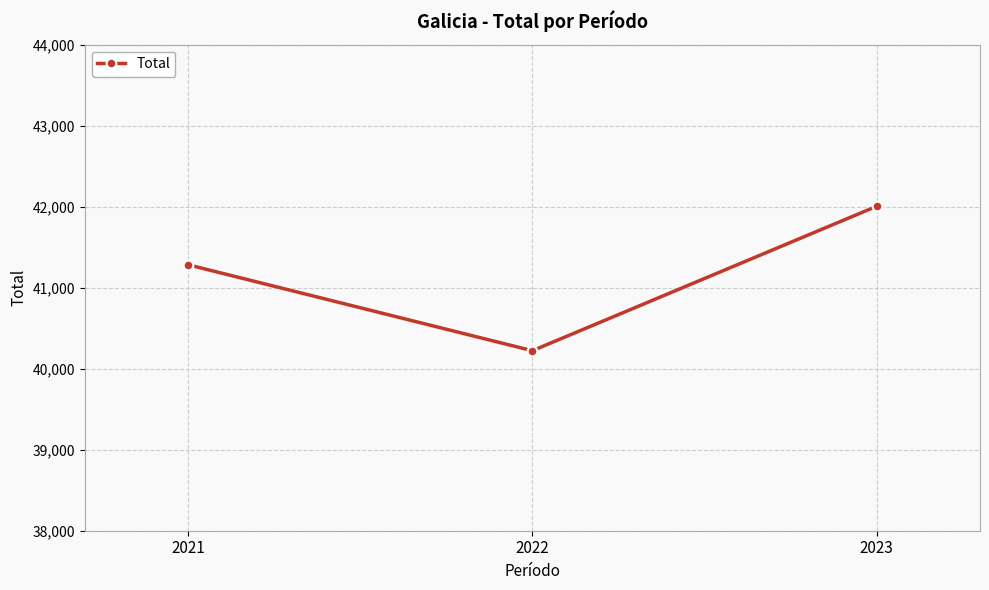

How many series are shown in this chart?

1